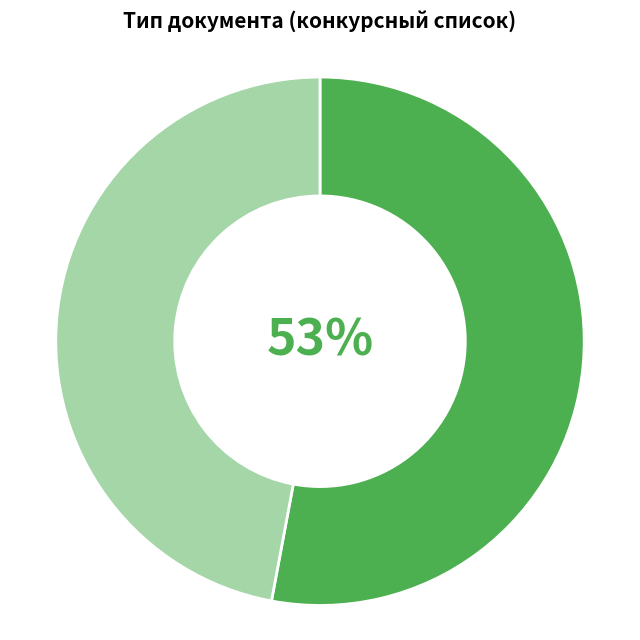

Is there a majority slice in this chart?

Yes